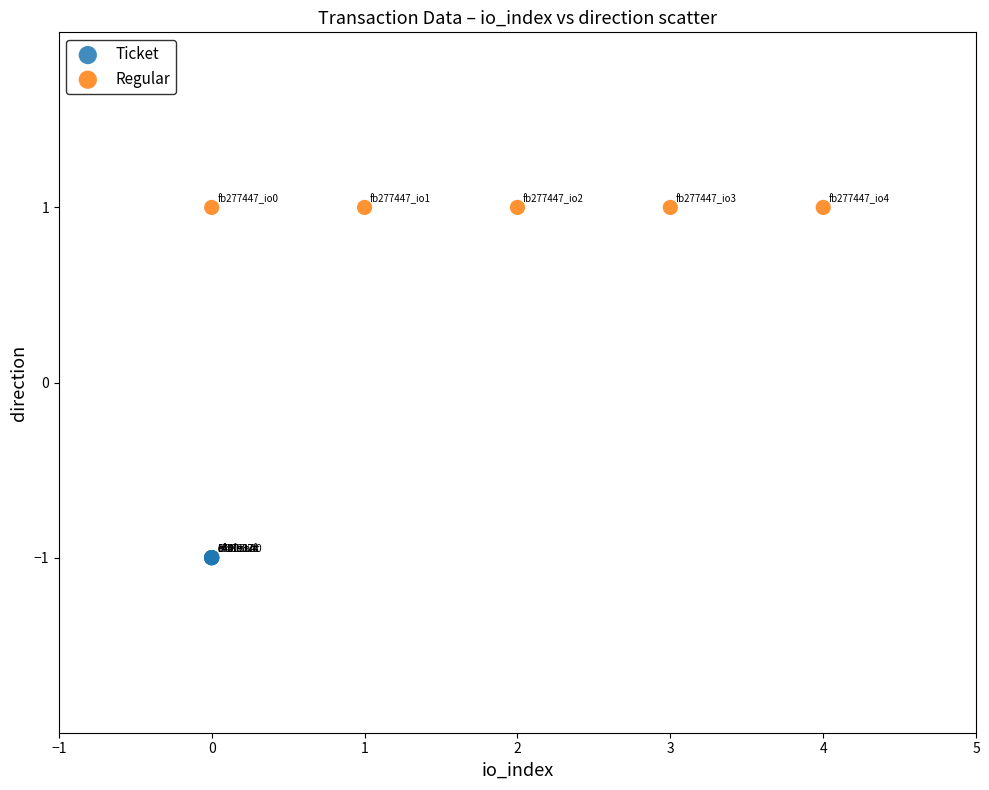

Which series contains the lowest Y value?

Ticket